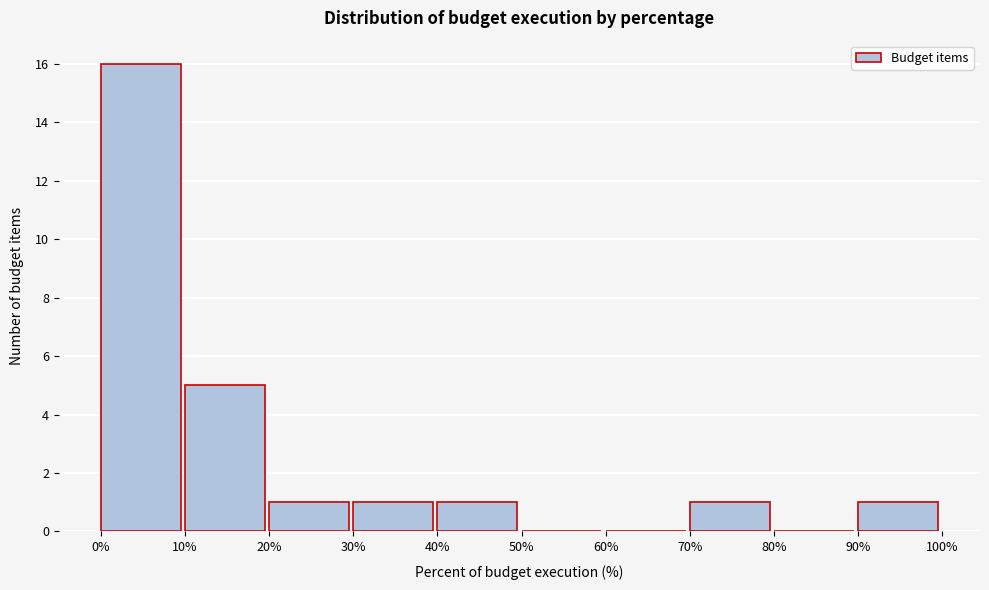

How tall is the bar that spans 10% to 20% on the x-axis? The values are not printed on the chart, so give them approximately, as read against the axis.

5